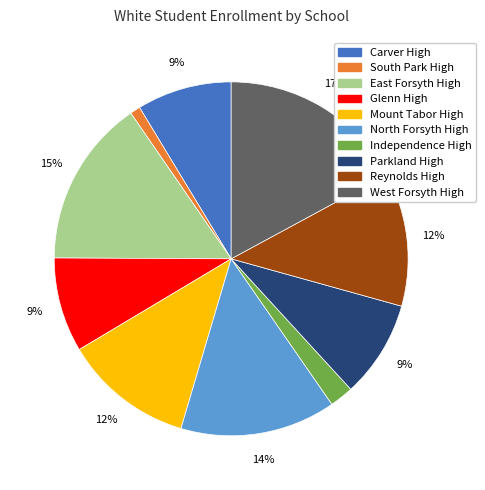

Approximately how many times larger is the value at Independence High compared to Parkland High?

0.2